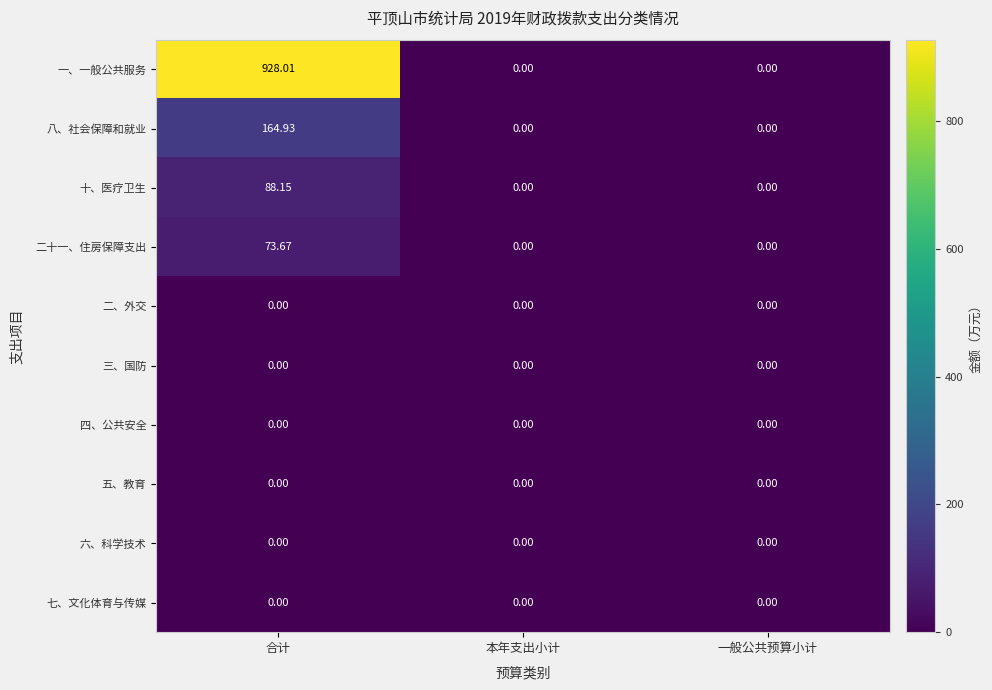

Which series has the largest range (max minus min)?

一、一般公共服务